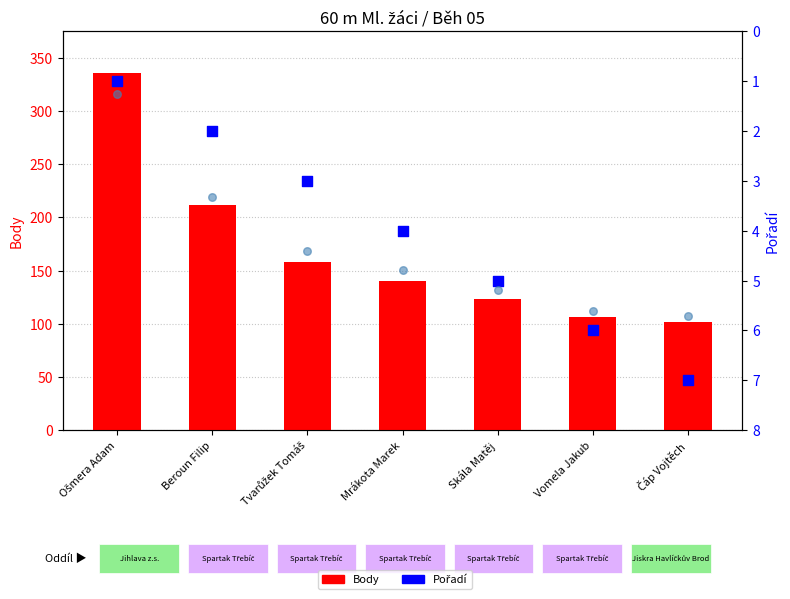

Is the value of Výkon (scaled) at Mrákota Marek greater than the value of Body at Skála Matěj?

No